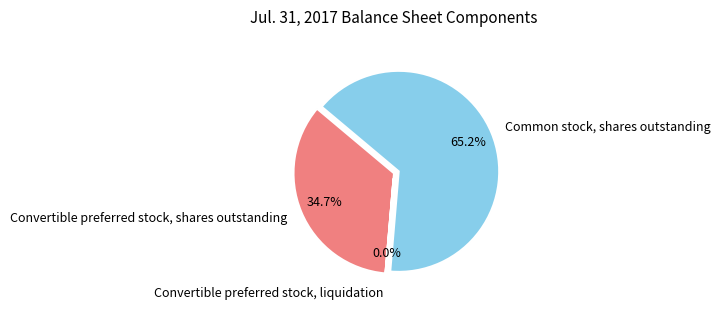

Which category has the biggest portion of the pie?

Common stock, shares outstanding